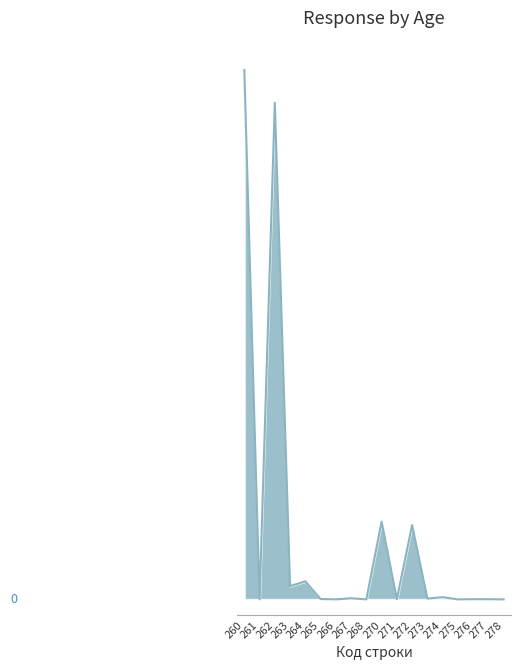

Is it true that the value at 260 is 123594617.7?

True